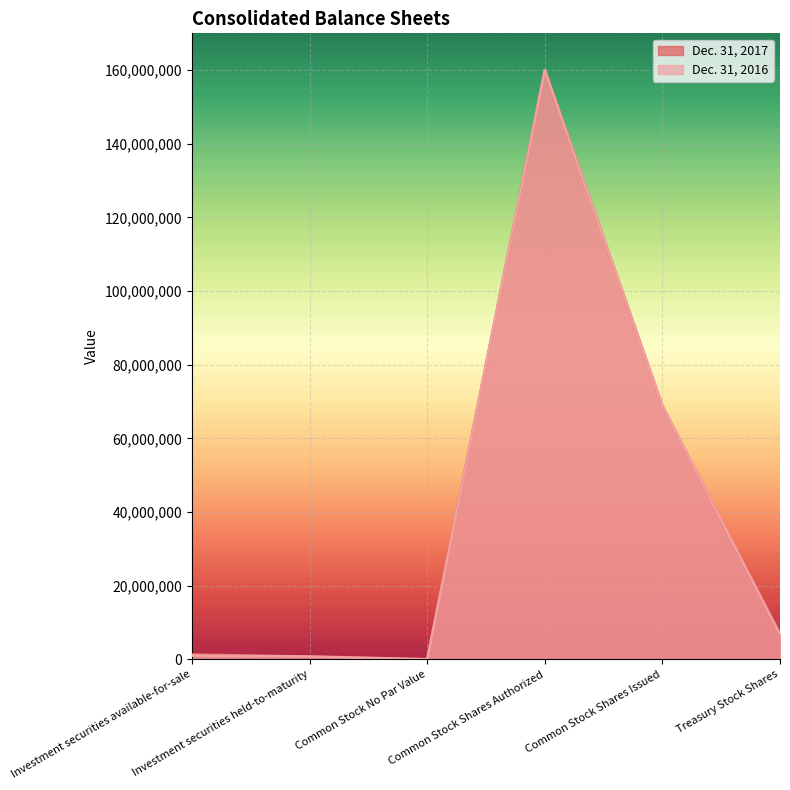

At which category is the sum across all series the highest?

Common Stock Shares Authorized